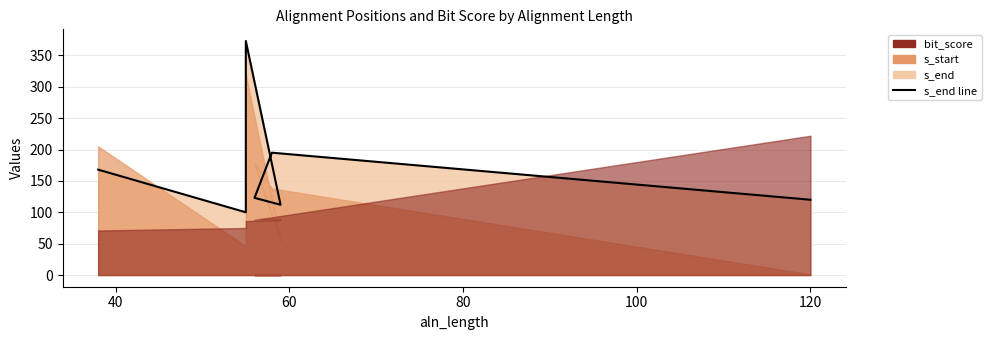

How many values are below 168?

4